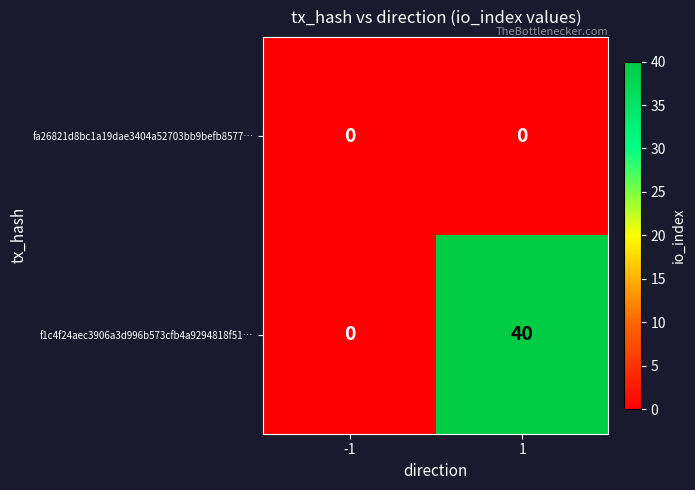

What is the sum of the f1c4f24aec3906a3d996b573cfb4a9294818f51… values at -1 and 1?

40